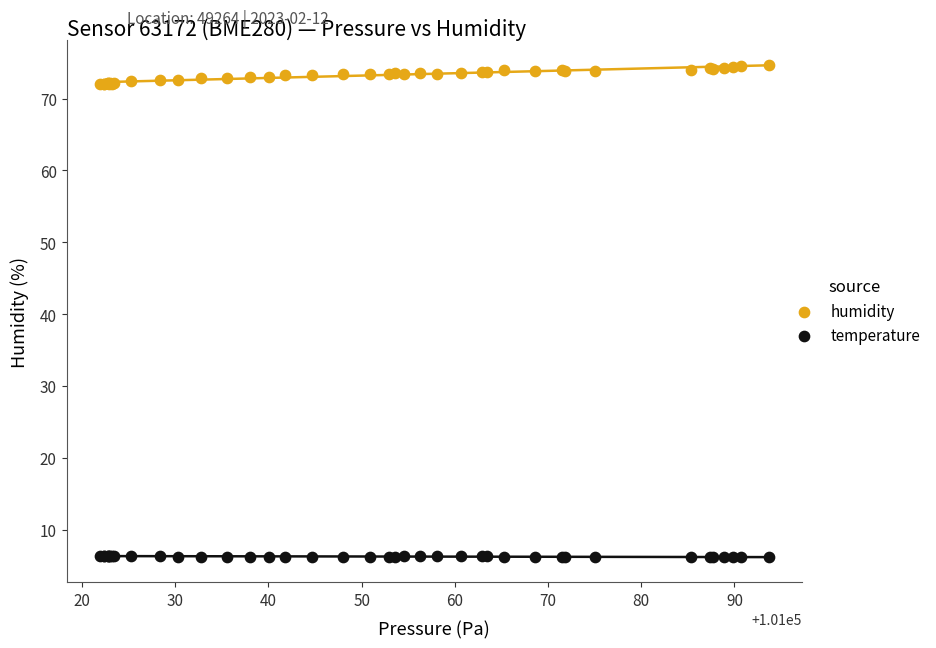

What is the X range (max minus min) for the scatter plot?

71.8